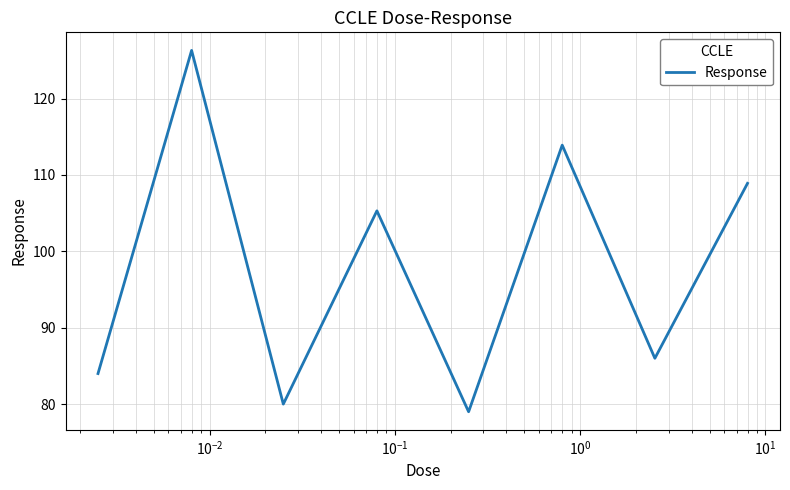

What is the smallest value displayed?

79.0